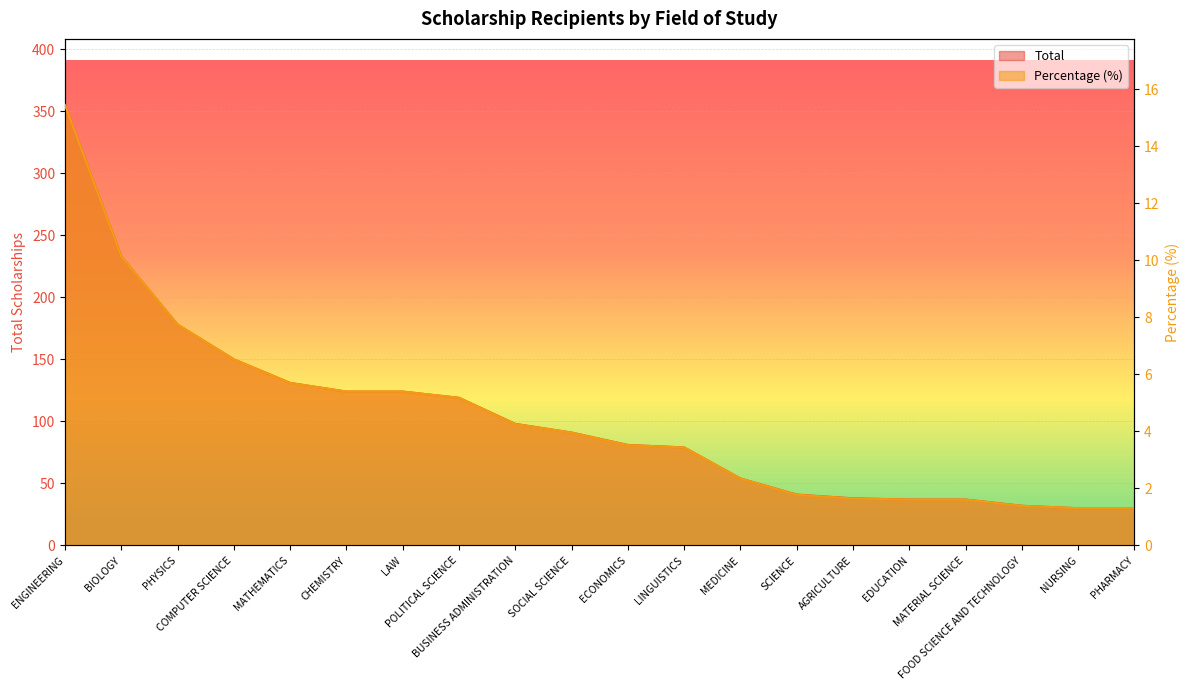

At which label is Percentage closest to 8?

PHYSICS